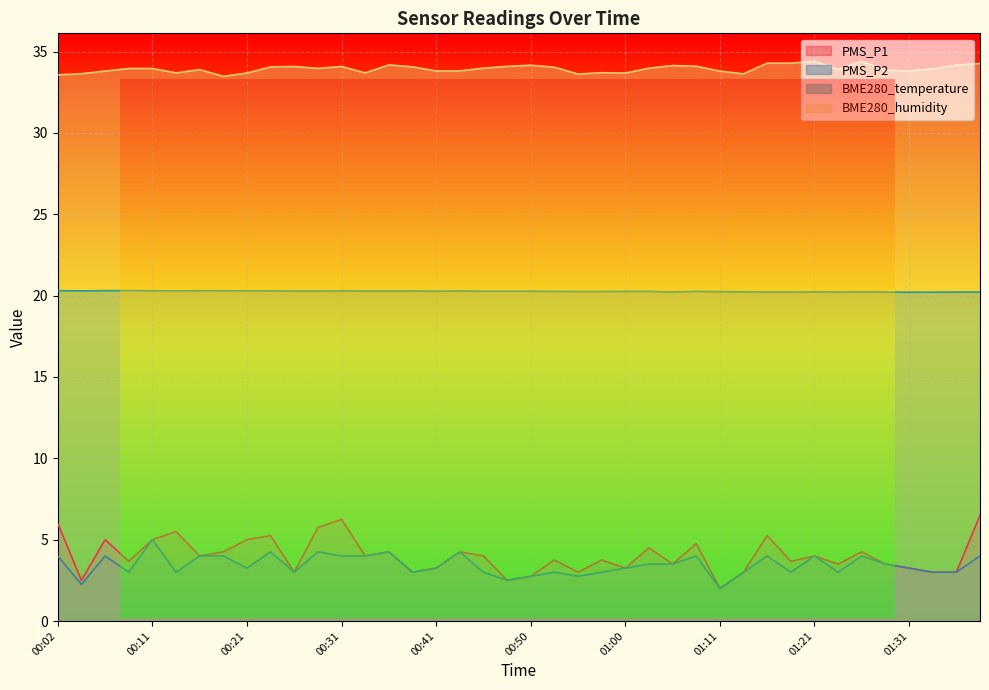

What position from the left is 00:09?

4